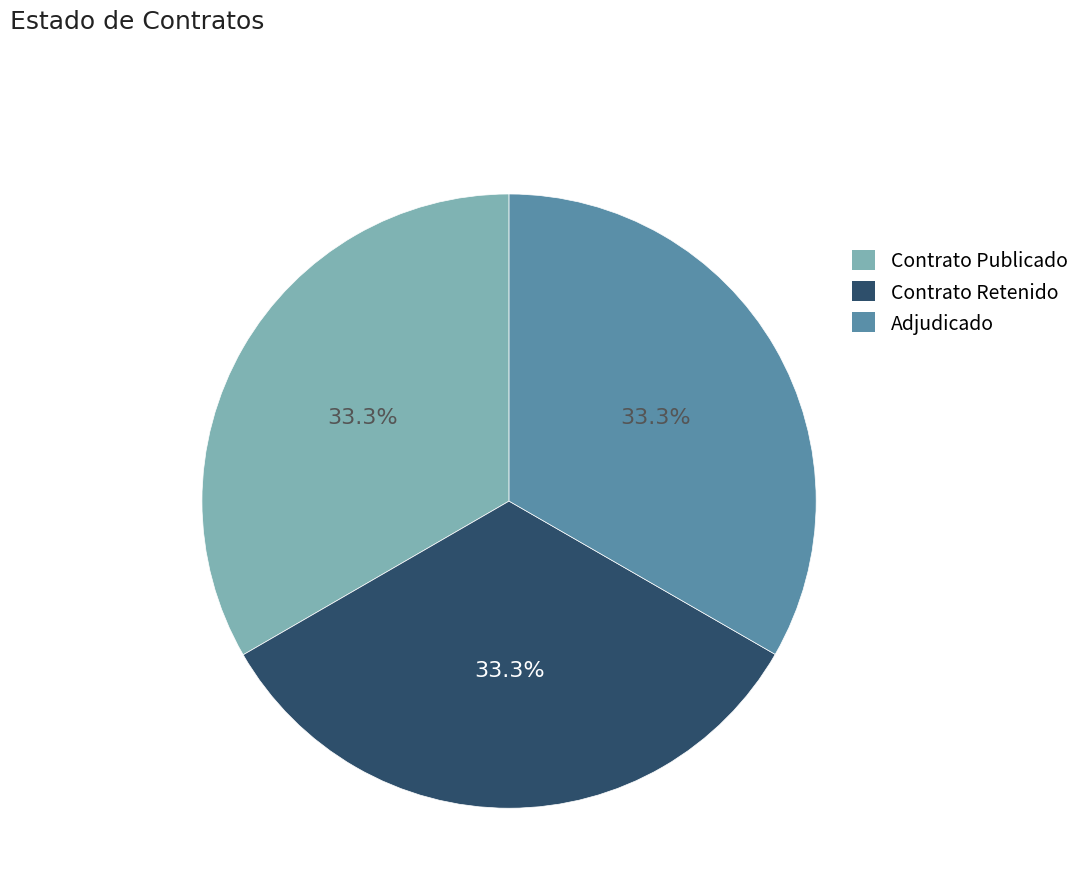

What is the ratio of the value at Contrato Publicado to the value at Contrato Retenido?

1.0